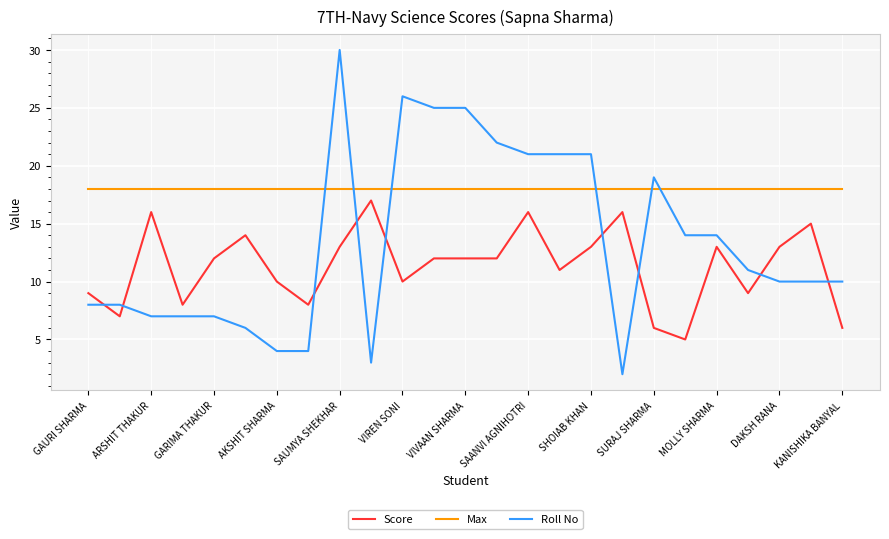

What are all the series names shown in the legend?

Score, Max, Roll No